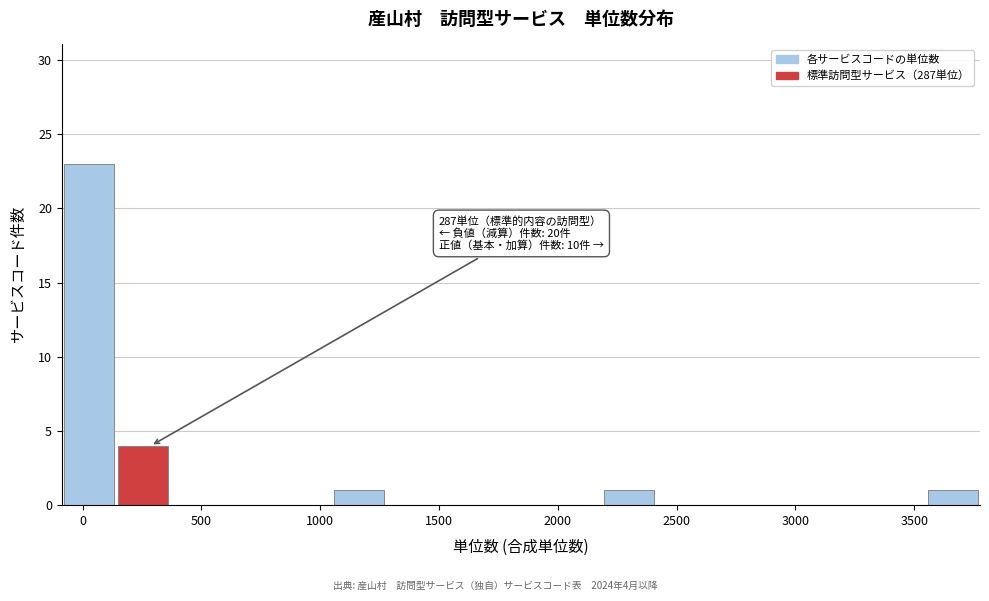

Over which range of the x-axis is the bar tallest?

-100 to 150